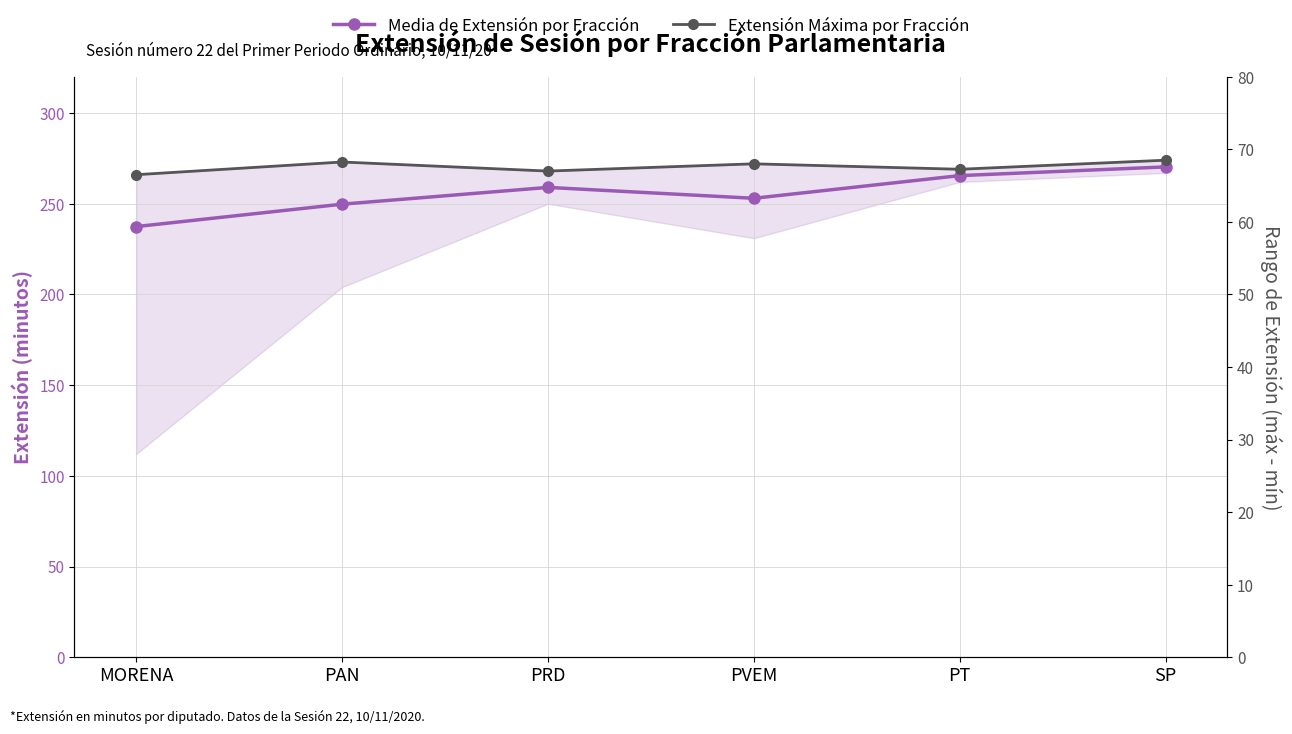

At how many categories does at least one series exceed 247?

6